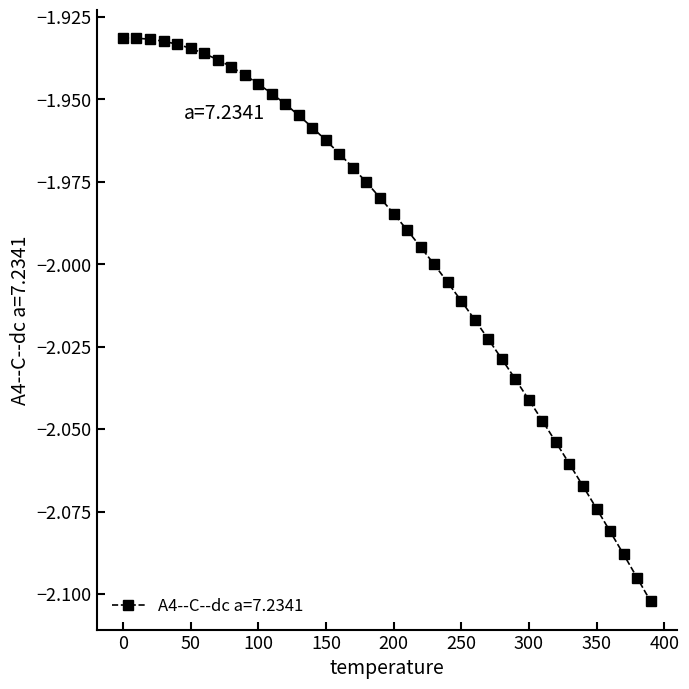

What is the sum of all values?

-79.8